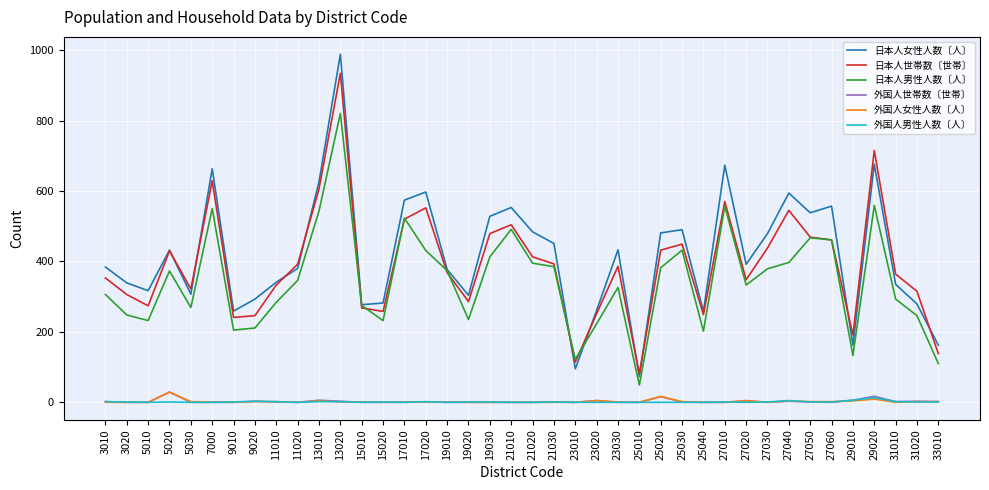

What are all the series names shown in the legend?

日本人女性人数〔人〕, 日本人世帯数〔世帯〕, 日本人男性人数〔人〕, 外国人世帯数〔世帯〕, 外国人女性人数〔人〕, 外国人男性人数〔人〕